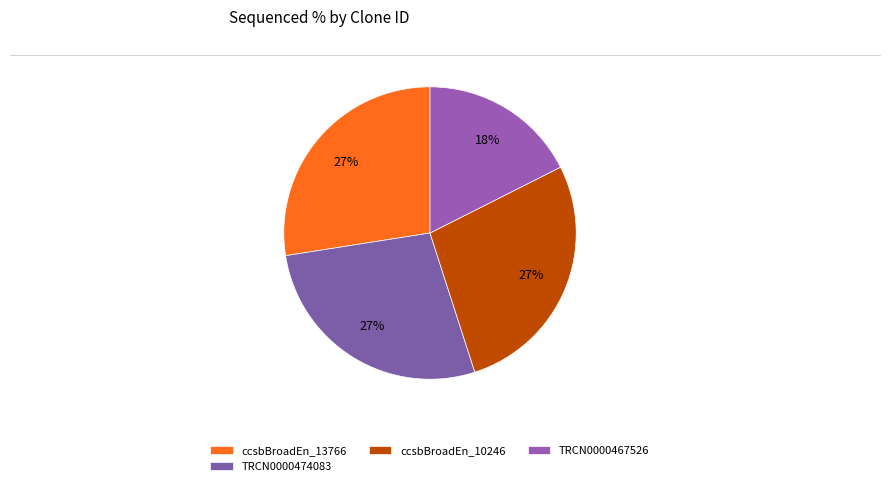

To the nearest percent, what is the combined percentage of TRCN0000467526 and ccsbBroadEn_10246?

45%